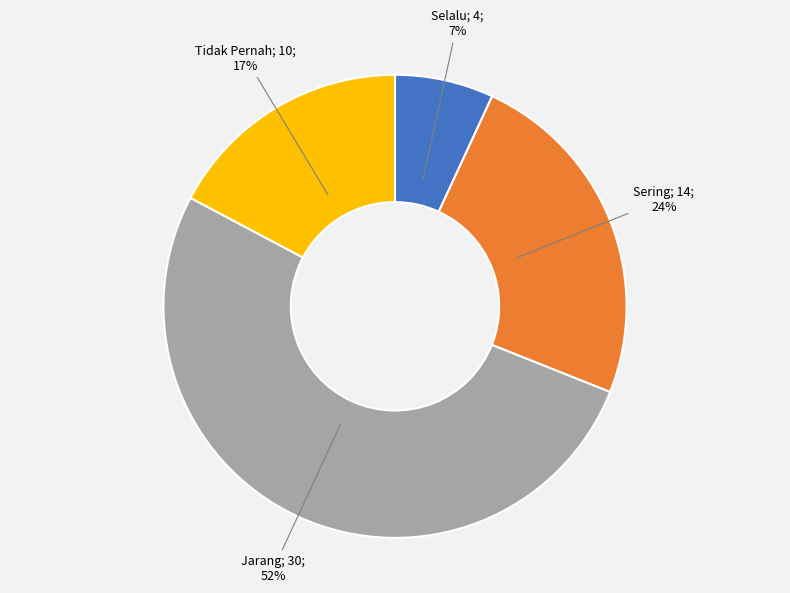

To the nearest percent, what is the difference between the largest and smallest slice percentages?

45%